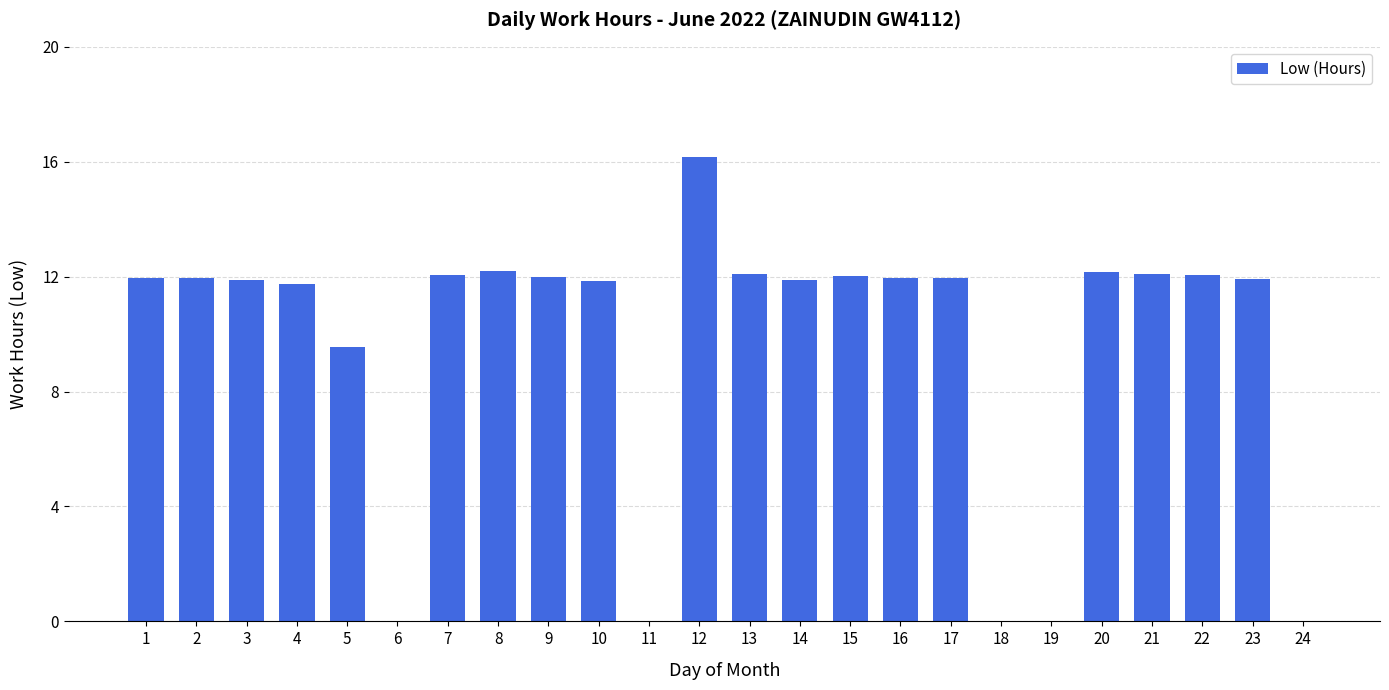

Are the bars horizontal?

No